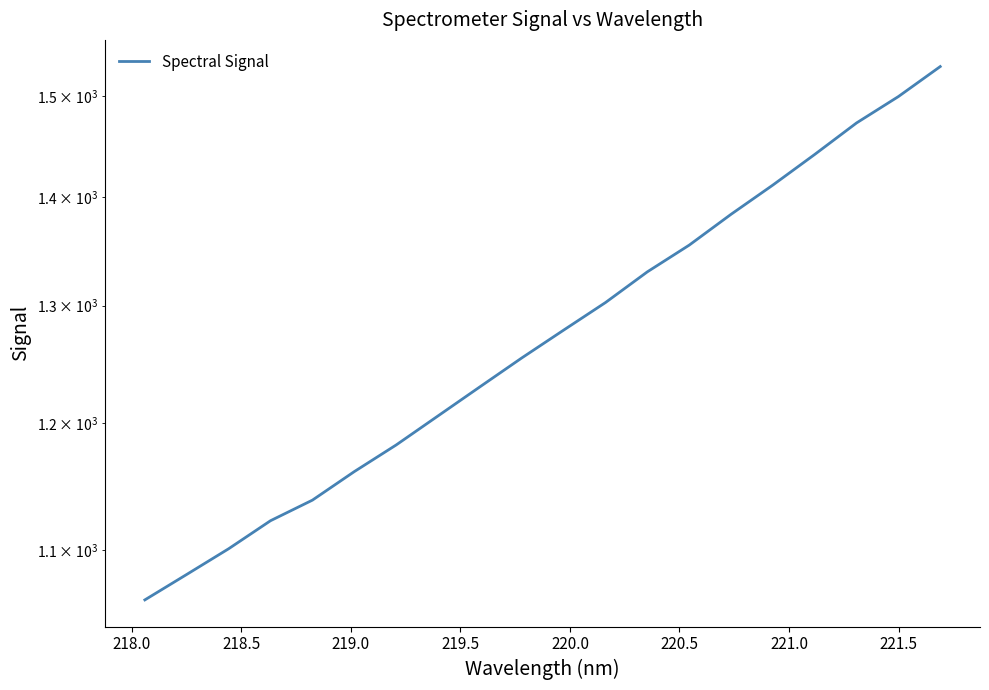

Is it true that the value at 218.5 is 1101.2?

True